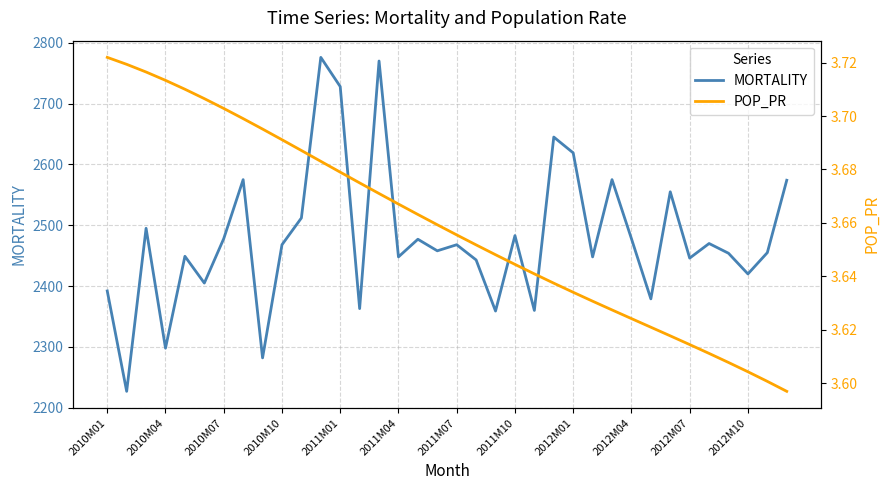

What is the minimum value for MORTALITY?

2227